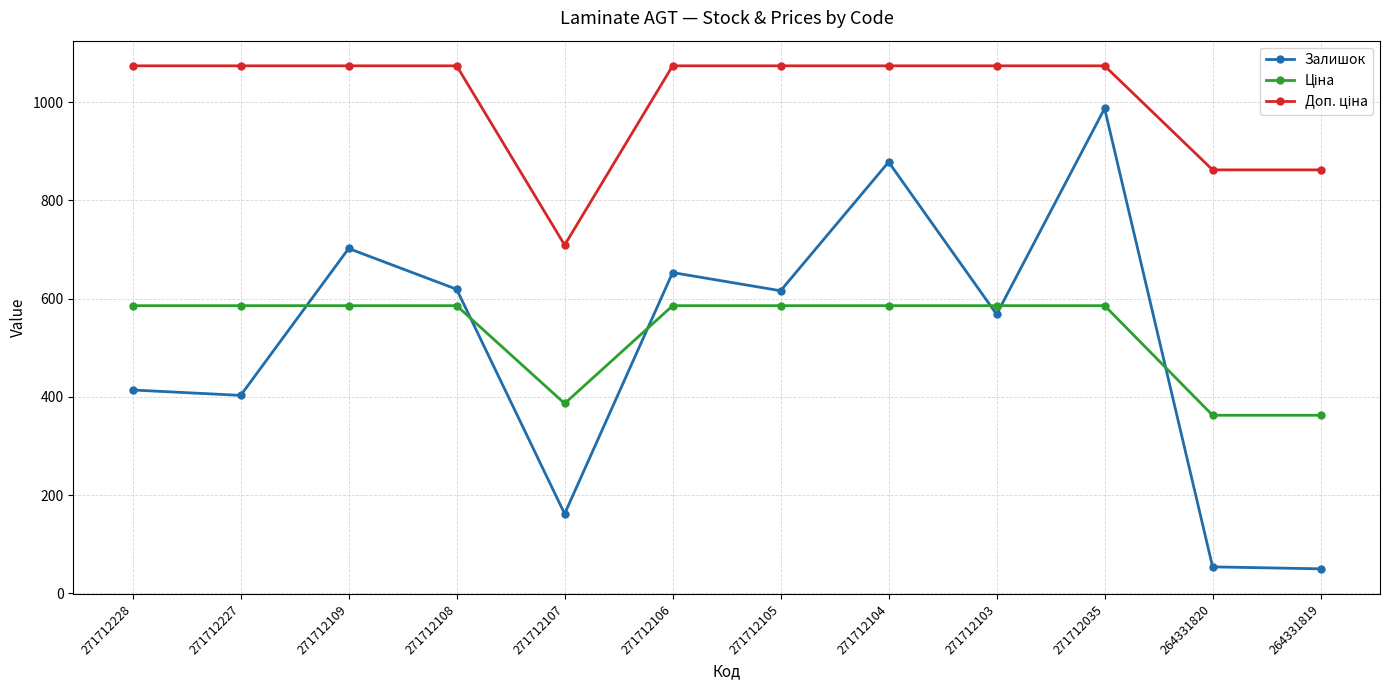

What is the total value across all series at 271712104?

2537.4